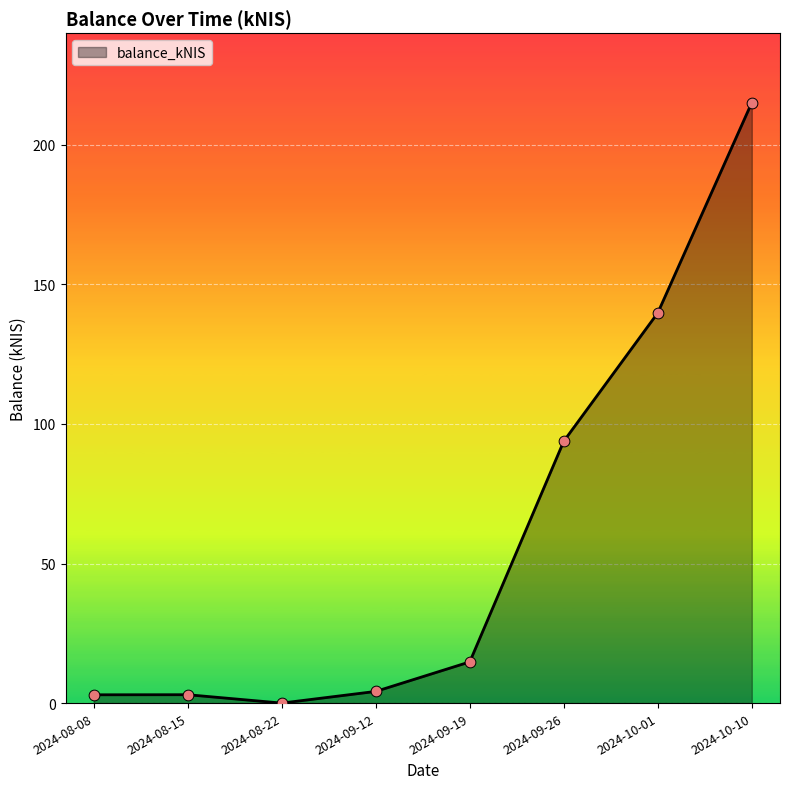

What is the ratio of the value at 2024-09-26 to the value at 2024-09-12?

22.4